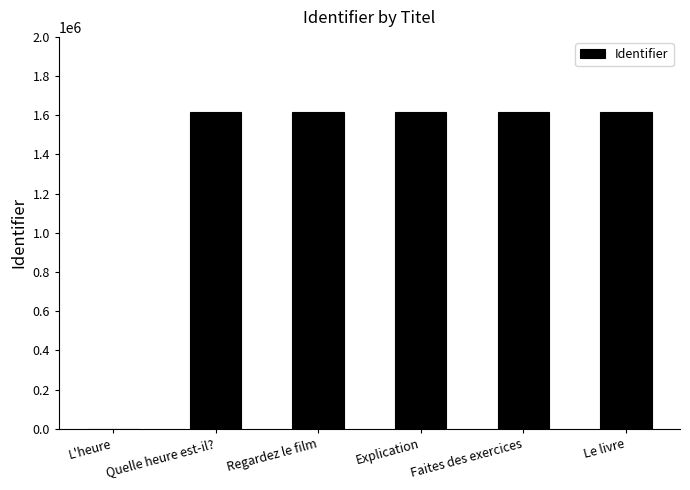

How many series are shown in this chart?

1